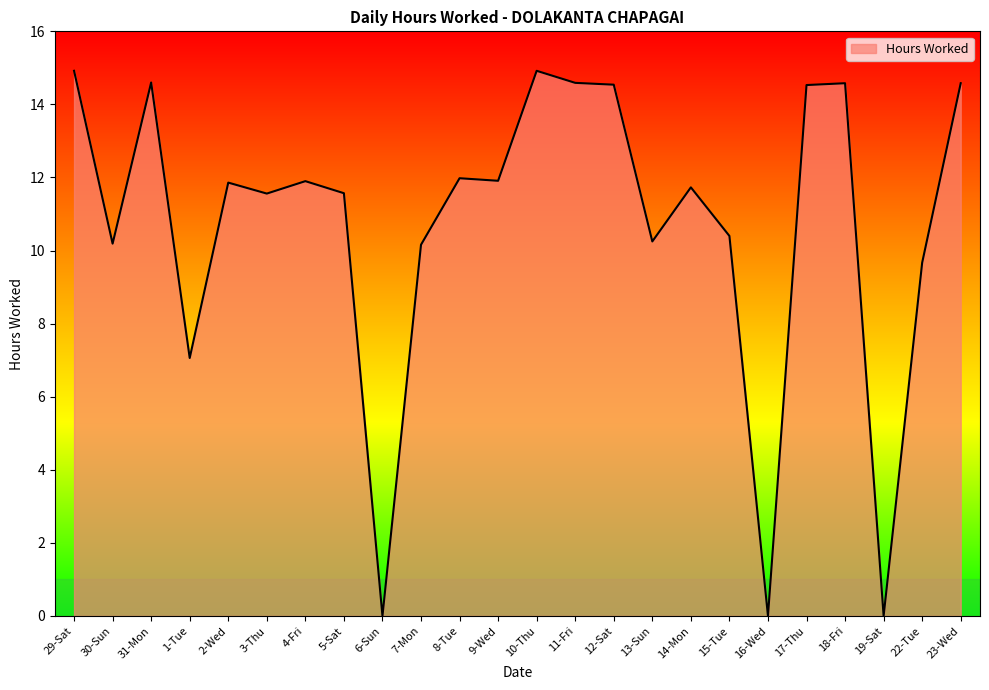

What is the difference between the maximum and minimum values?

14.9